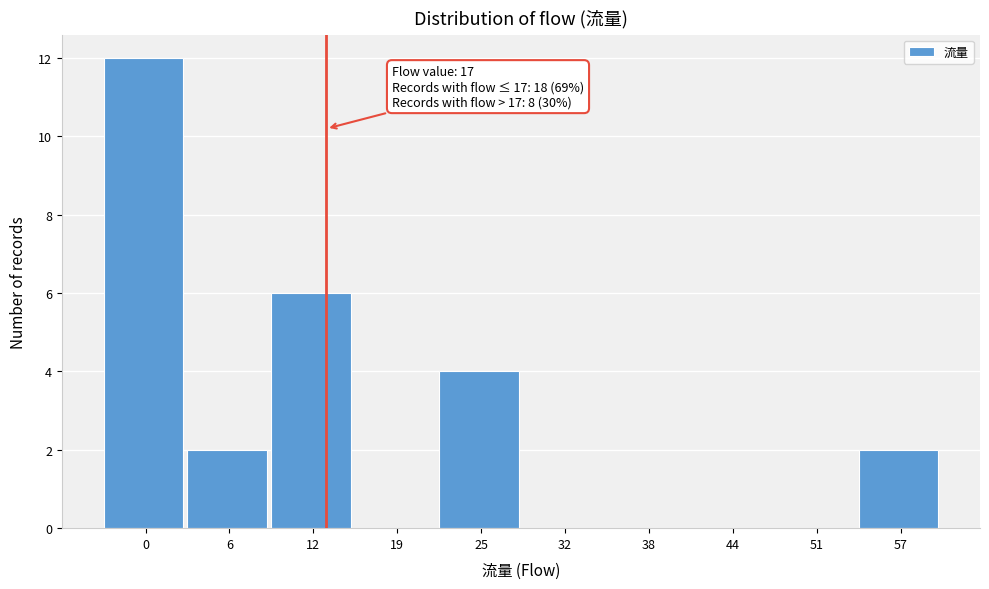

Reading right to left, transcribe all the data shown in this chart.

57=2	51=0	44=0	38=0	32=0	25=4	19=0	12=6	6=2	0=12